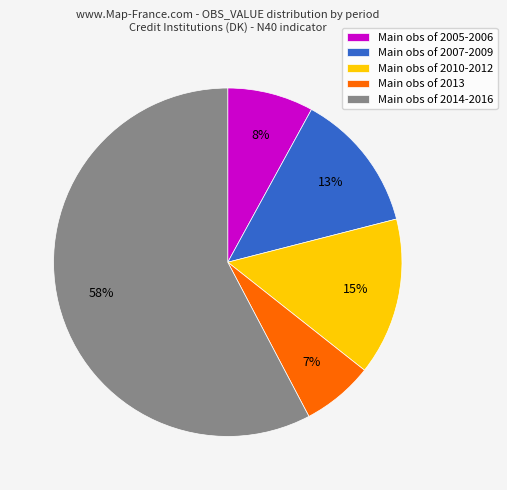

To the nearest percent, what is the difference between the Main obs of 2007-2009 and Main obs of 2010-2012 slice percentages?

2%